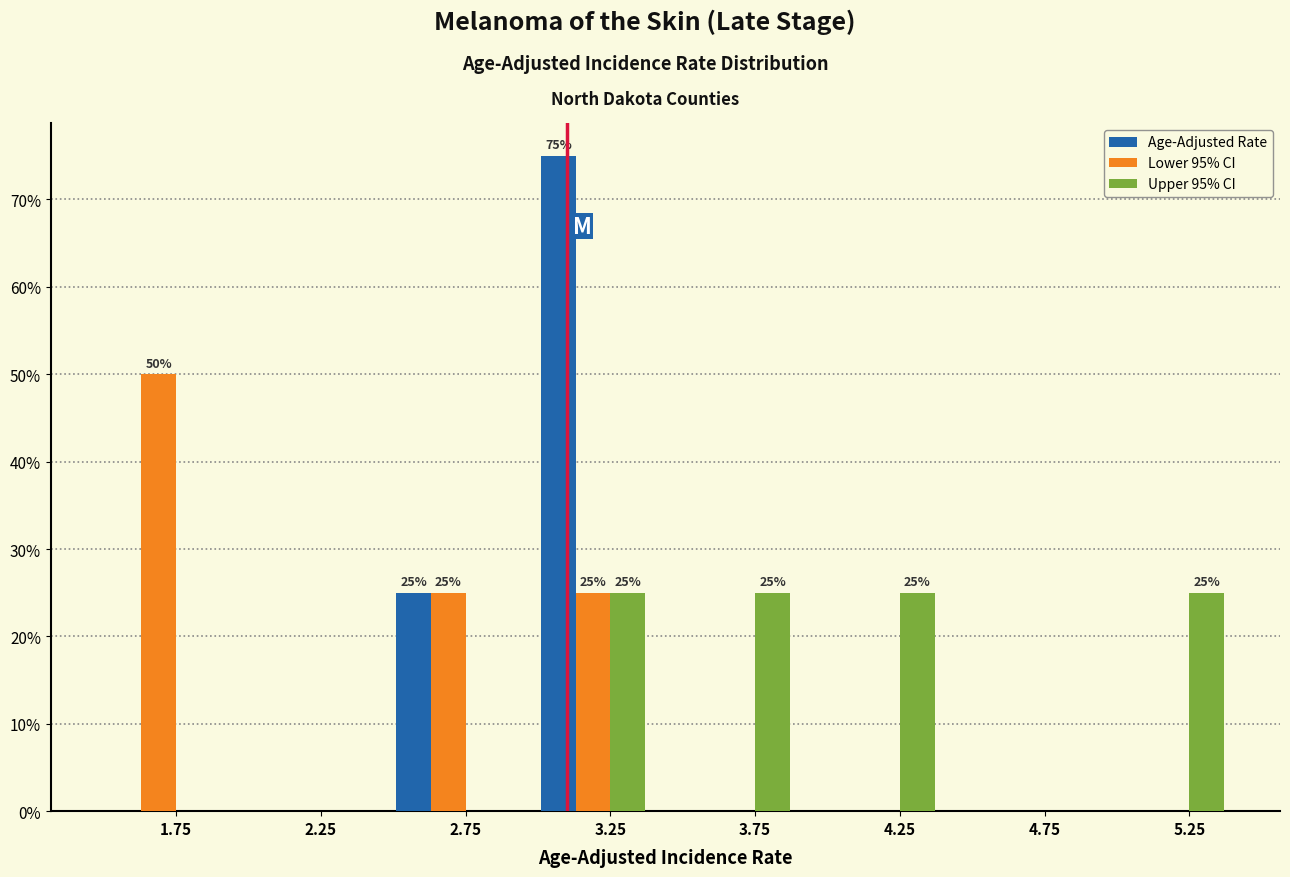

Reading left to right, list all the values displayed in this chart.

Age-Adjusted Rate: 1.75=0	2.25=0	2.75=25	3.25=75	3.75=0	4.25=0	4.75=0	5.25=0
Lower 95% CI: 1.75=50	2.25=0	2.75=25	3.25=25	3.75=0	4.25=0	4.75=0	5.25=0
Upper 95% CI: 1.75=0	2.25=0	2.75=0	3.25=25	3.75=25	4.25=25	4.75=0	5.25=25